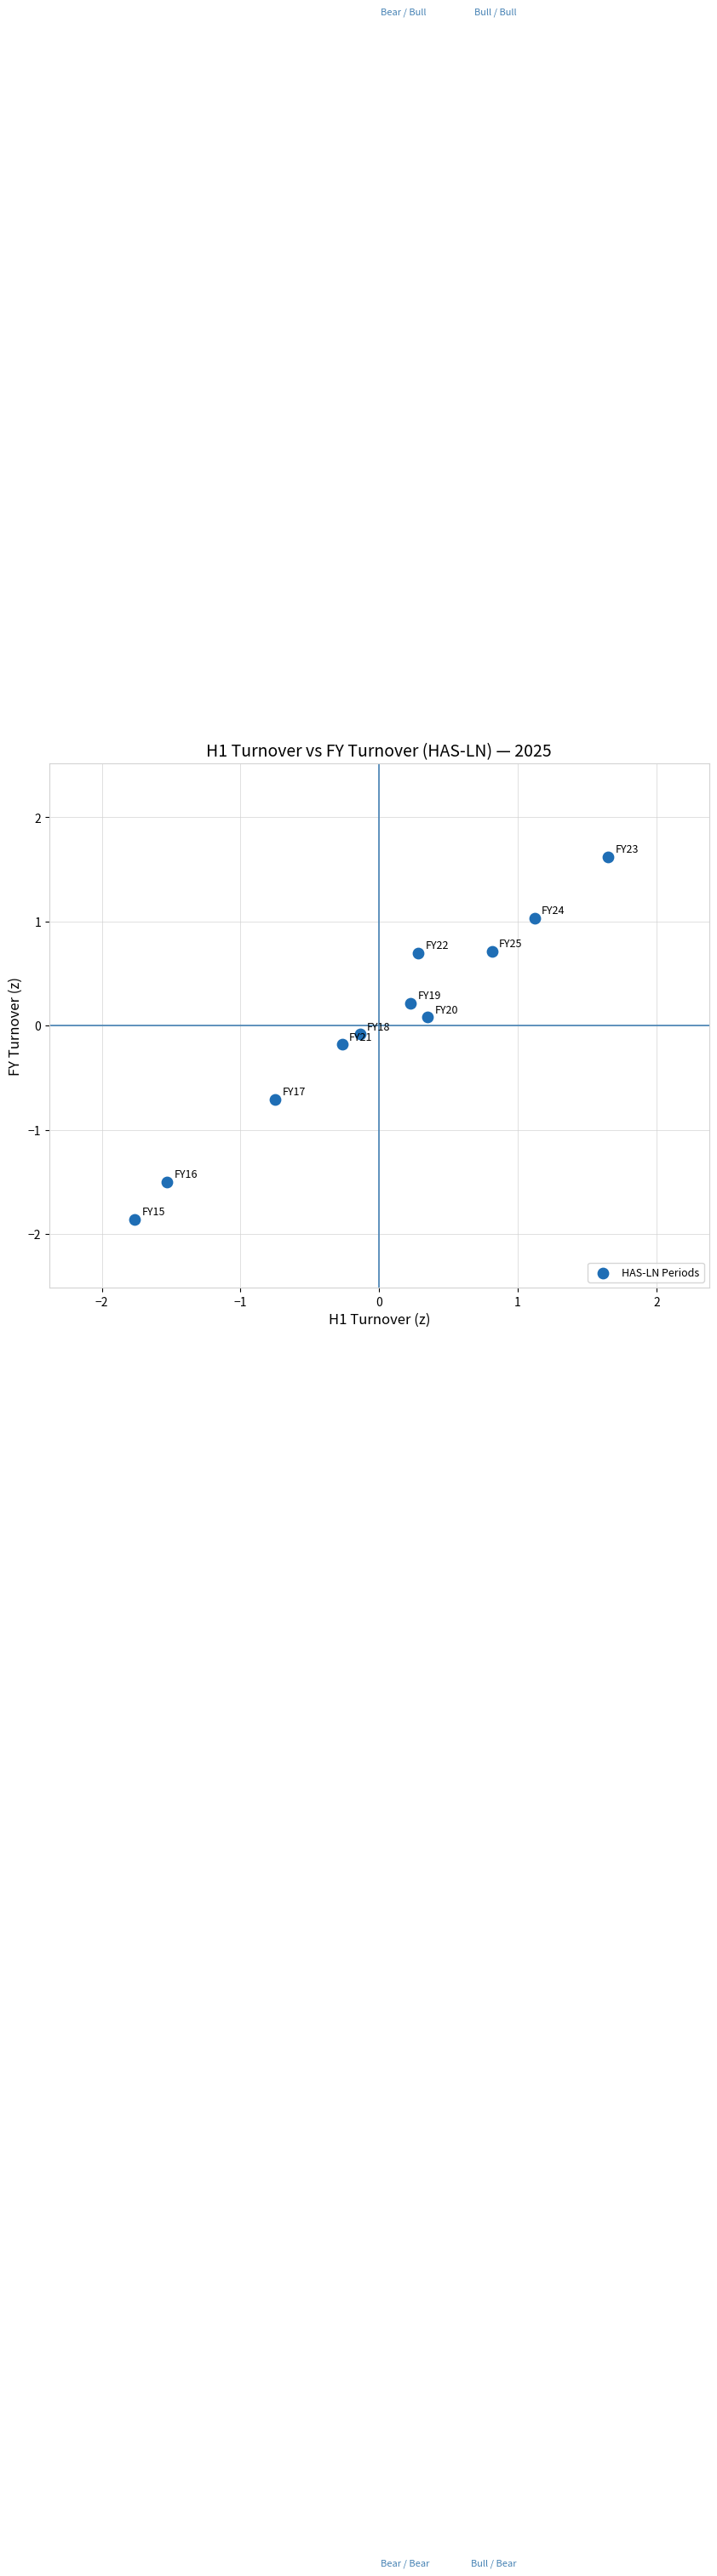

What is the range of X values (max minus min)?

3.4